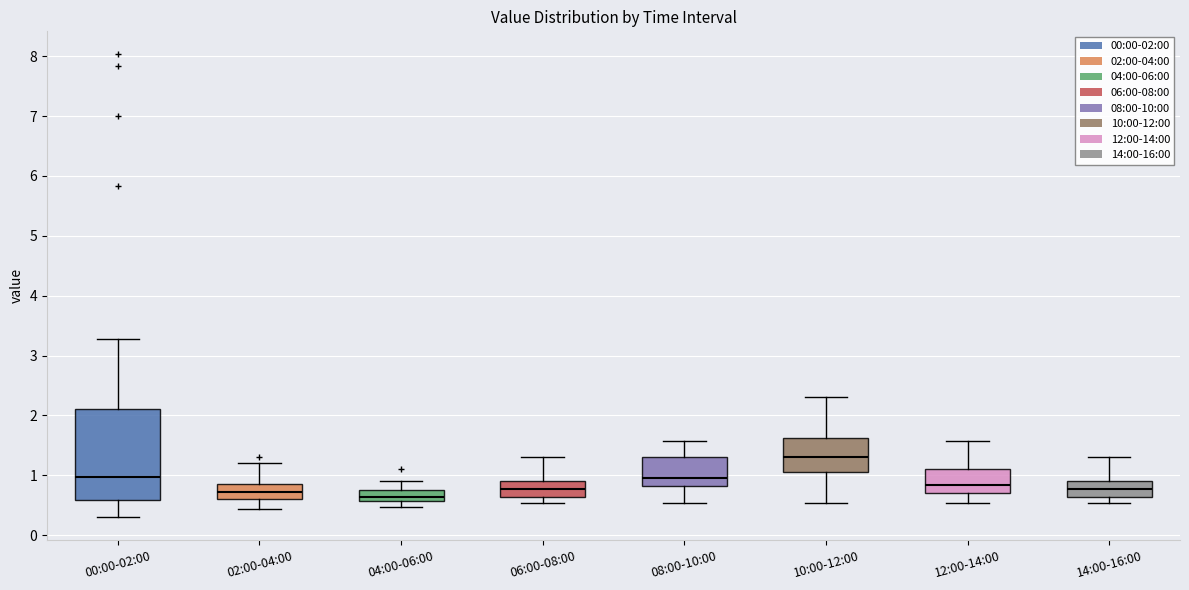

Reading left to right, transcribe this box plot: for each box, give where its median line is, the range the box spans, and where its two whiskers end, as read against the y-axis. The values are not printed on the chart, so give them approximately, as read against the axis.

00:00-02:00: median 1.0, box 0.6 to 2.1, whiskers 0.3 to 3.3
02:00-04:00: median 0.7, box 0.6 to 0.8, whiskers 0.4 to 1.2
04:00-06:00: median 0.6 (just above the box's lower edge), box 0.6 to 0.7, whiskers 0.5 to 0.9
06:00-08:00: median 0.8, box 0.6 to 0.9, whiskers 0.5 to 1.3
08:00-10:00: median 1.0, box 0.8 to 1.3, whiskers 0.5 to 1.6
10:00-12:00: median 1.3, box 1.1 to 1.6, whiskers 0.5 to 2.3
12:00-14:00: median 0.8, box 0.7 to 1.1, whiskers 0.5 to 1.6
14:00-16:00: median 0.8, box 0.6 to 0.9, whiskers 0.5 to 1.3